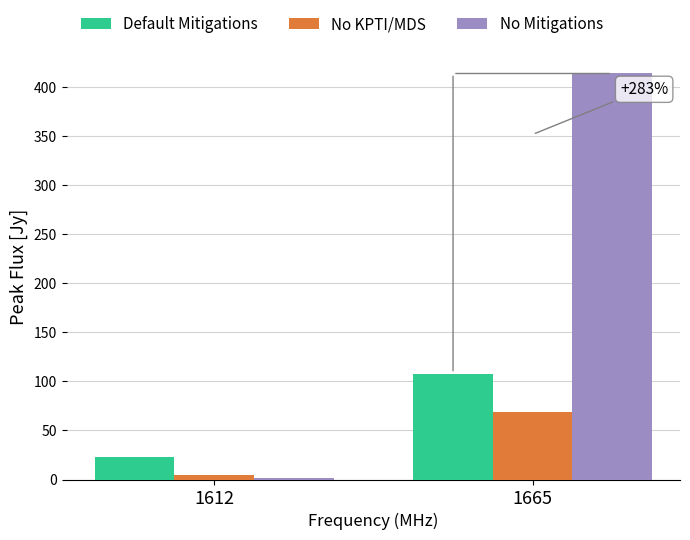

What is the difference between the highest and lowest values at 1612?

21.2